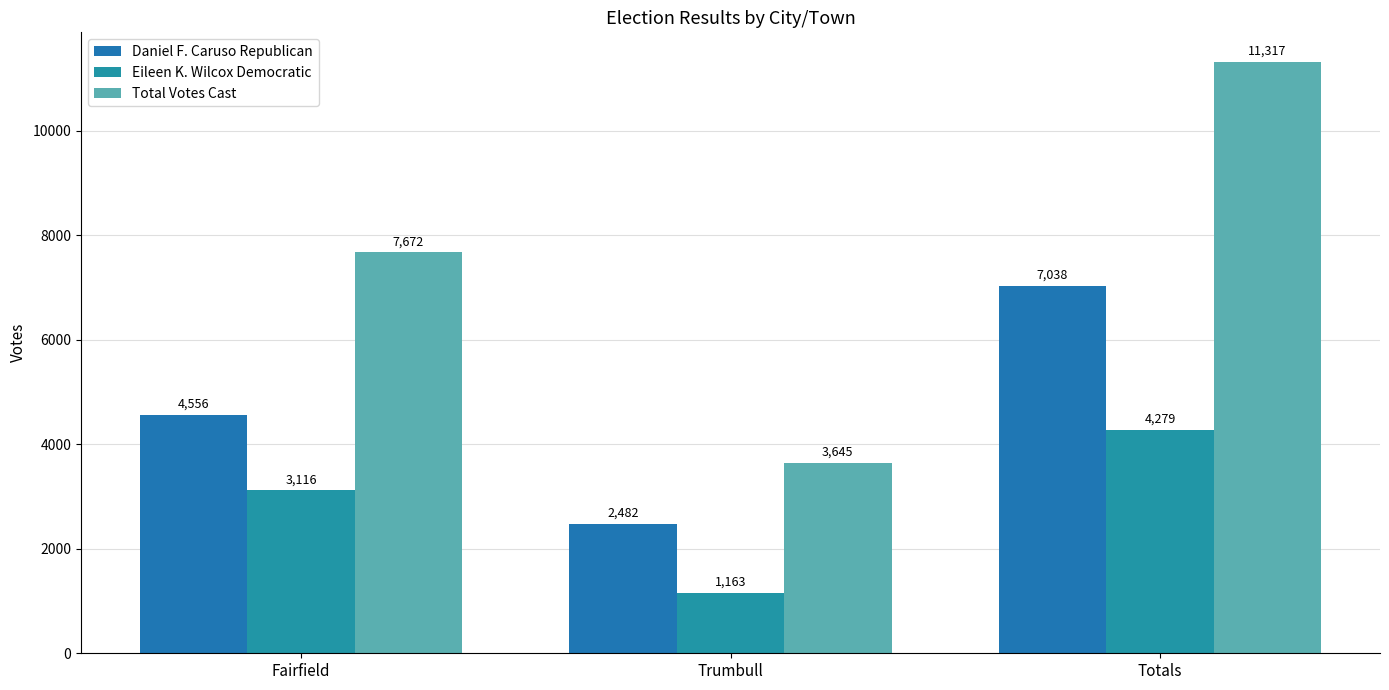

At which category is the sum across all series the highest?

Totals